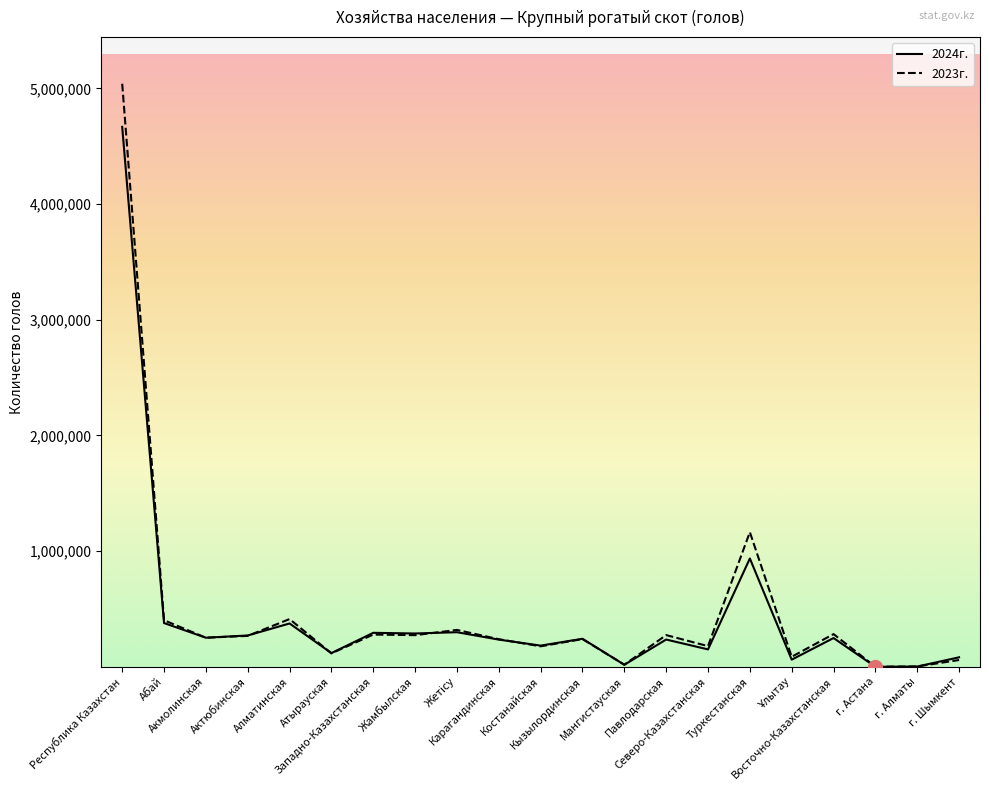

Which series has the widest spread of values?

2023г.